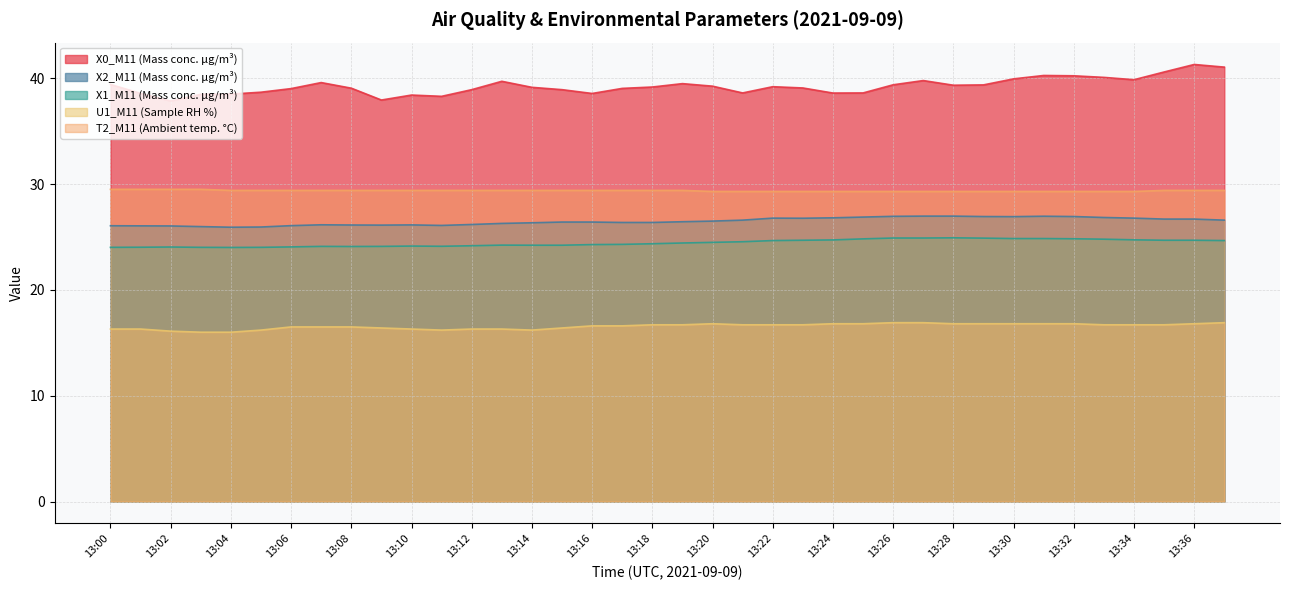

What is the average value of the T2_M11 (Ambient temp. °C) series?

29.4